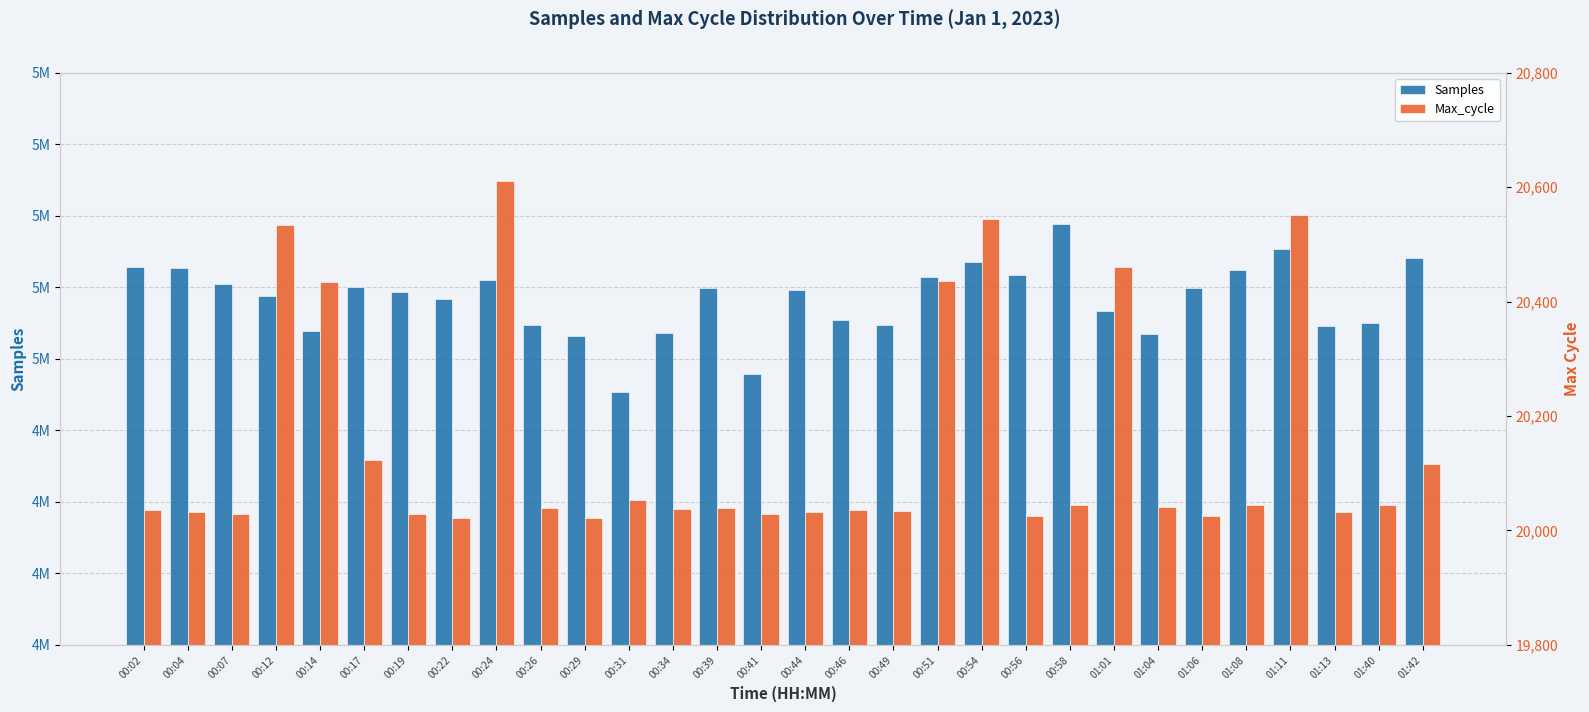

Reading right to left, extract all data points from this chart.

Samples: 01:42=5035321	01:40=5012451	01:13=5011535	01:11=5038488	01:08=5030956	01:06=5024906	01:04=5008771	01:01=5016645	00:58=5047230	00:56=5029288	00:54=5033685	00:51=5028617	00:49=5011941	00:46=5013532	00:44=5024086	00:41=4994794	00:39=5024843	00:34=5009074	00:31=4988329	00:29=5008044	00:26=5011634	00:24=5027614	00:22=5021005	00:19=5023345	00:17=5025221	00:14=5009868	00:12=5021871	00:07=5026249	00:04=5031760	00:02=5032008
Max_cycle: 01:42=20116	01:40=20044	01:13=20033	01:11=20551	01:08=20044	01:06=20025	01:04=20041	01:01=20460	00:58=20045	00:56=20025	00:54=20545	00:51=20436	00:49=20034	00:46=20036	00:44=20033	00:41=20029	00:39=20040	00:34=20037	00:31=20053	00:29=20022	00:26=20040	00:24=20610	00:22=20021	00:19=20029	00:17=20124	00:14=20435	00:12=20533	00:07=20029	00:04=20033	00:02=20036